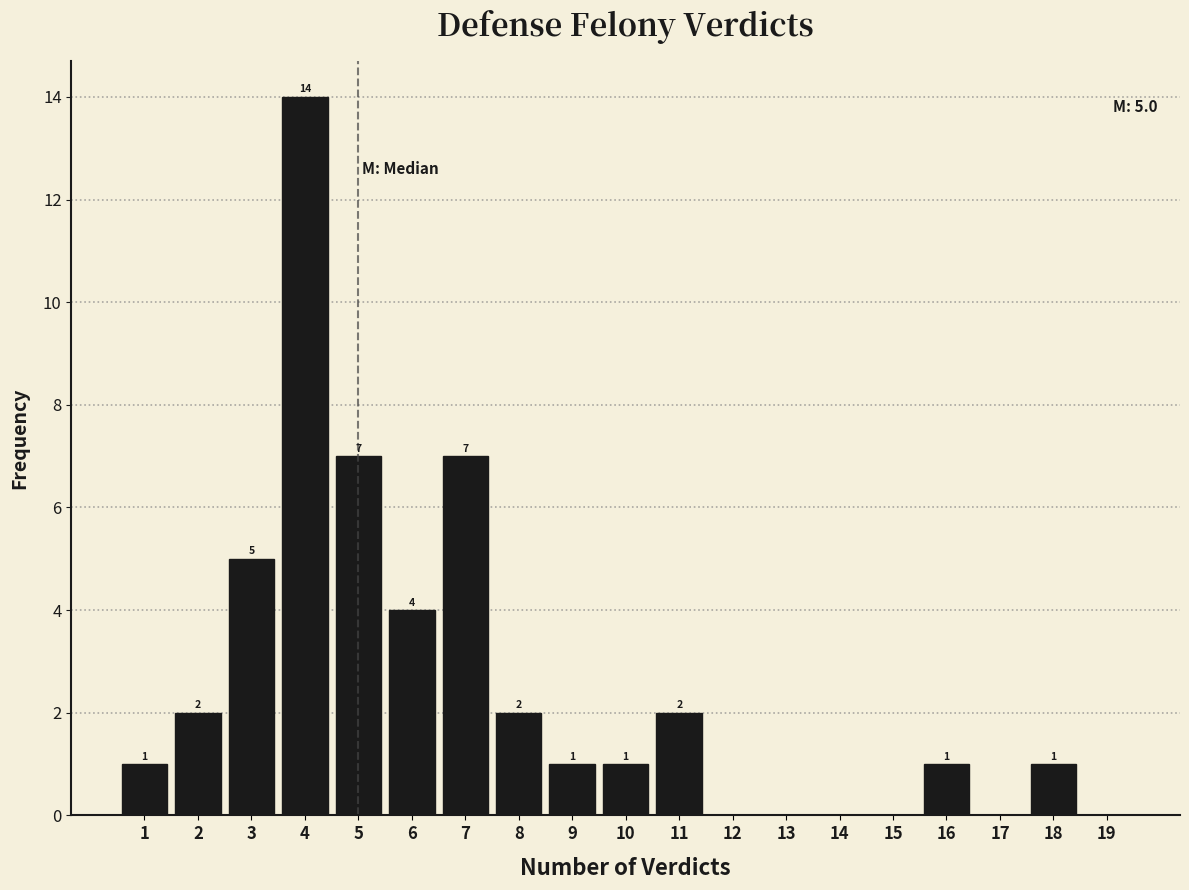

Reading right to left, list all the values displayed in this chart.

19=0	18=1	17=0	16=1	15=0	14=0	13=0	12=0	11=2	10=1	9=1	8=2	7=7	6=4	5=7	4=14	3=5	2=2	1=1